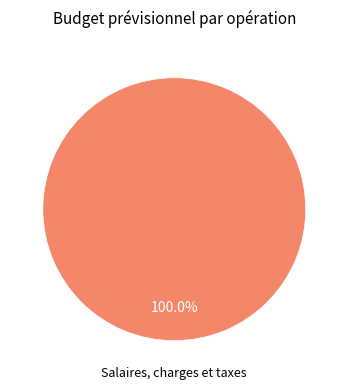

Does Salaires, charges et taxes account for over 50% of the chart?

Yes